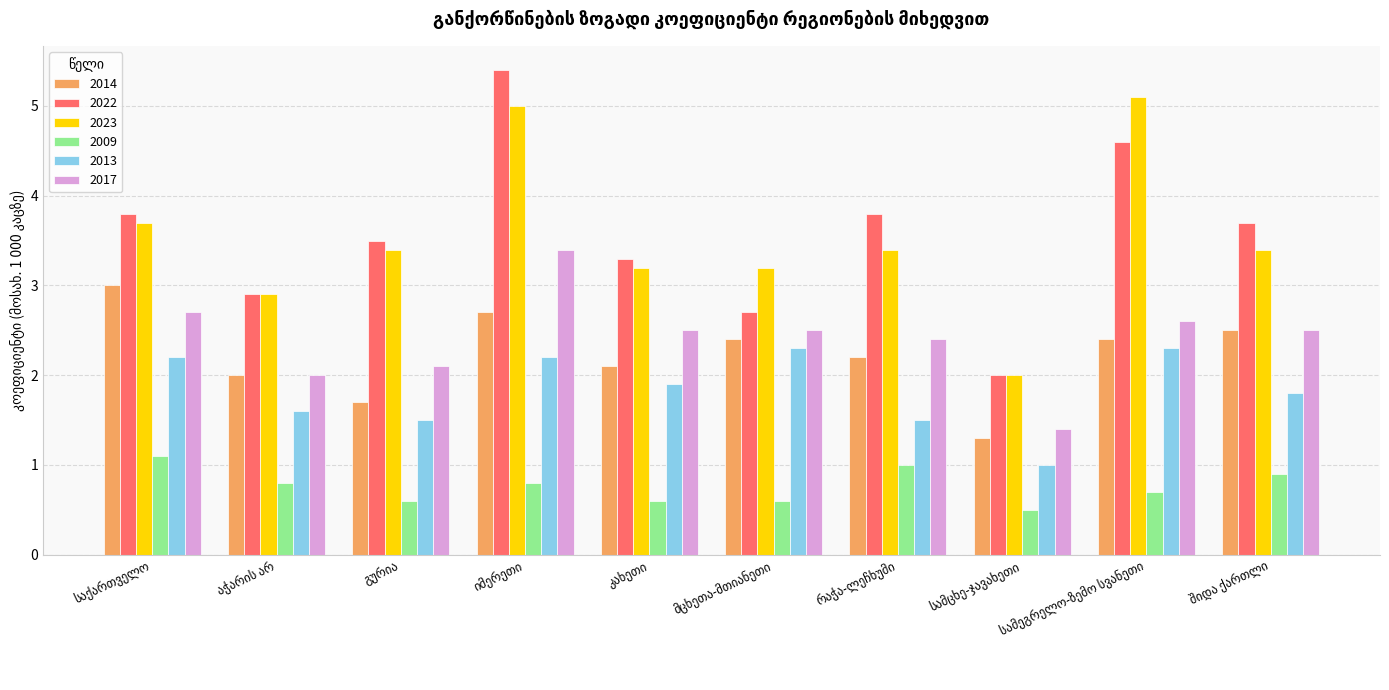

Which series has the largest range (max minus min)?

2022